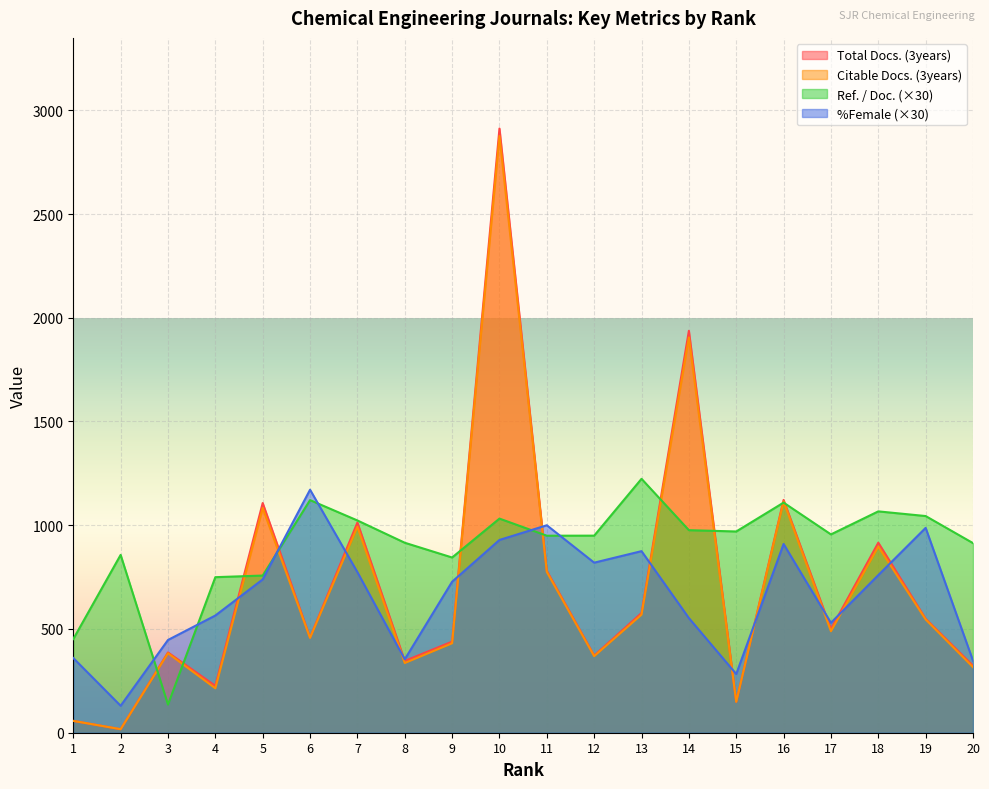

Reading left to right, list all the values displayed in this chart.

Total Docs. (3years): 1=57.0	2=17.0	3=387.0	4=226.0	5=1107.0	6=459.0	7=1013.0	8=346.0	9=439.0	10=2912.0	11=780.0	12=372.0	13=577.0	14=1937.0	15=149.0	16=1122.0	17=500.0	18=916.0	19=549.0	20=323.0
Citable Docs. (3years): 1=57.0	2=17.0	3=383.0	4=214.0	5=1083.0	6=457.0	7=993.0	8=336.0	9=431.0	10=2876.0	11=775.0	12=369.0	13=569.0	14=1905.0	15=149.0	16=1115.0	17=489.0	18=897.0	19=546.0	20=316.0
Ref. / Doc.: 1=451.5	2=857.1	3=135.6	4=749.7	5=757.5	6=1121.1	7=1023.0	8=915.6	9=844.5	10=1032.0	11=949.5	12=949.8	13=1223.7	14=976.2	15=969.9	16=1109.1	17=955.8	18=1066.8	19=1044.3	20=913.8
%Female: 1=360.0	2=129.9	3=447.0	4=564.9	5=738.9	6=1171.2	7=774.0	8=353.7	9=727.8	10=929.1	11=999.9	12=819.6	13=875.1	14=552.6	15=282.9	16=909.6	17=529.8	18=759.6	19=987.3	20=347.1